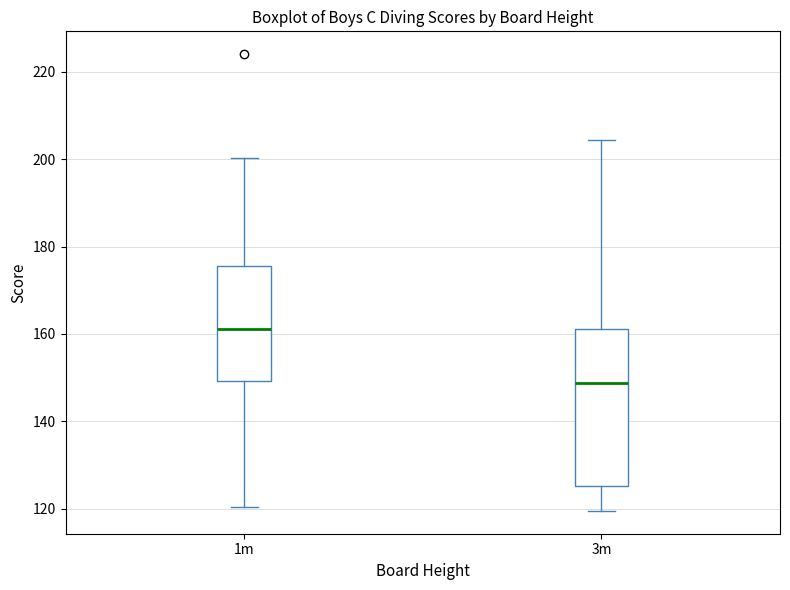

Reading left to right, transcribe this box plot: for each box, give where its median line is, the range the box spans, and where its two whiskers end, as read against the y-axis. The values are not printed on the chart, so give them approximately, as read against the axis.

1m: median 162, box 150 to 176, whiskers 120 to 200
3m: median 148, box 126 to 162, whiskers 120 to 204